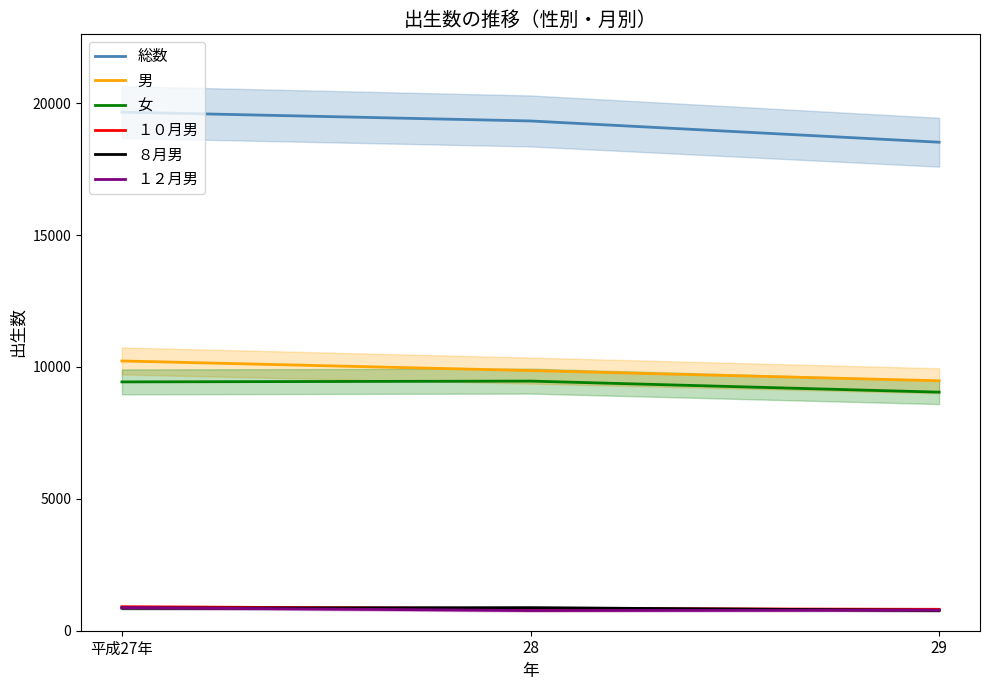

How many data points in ８月男 are less than 856?

1